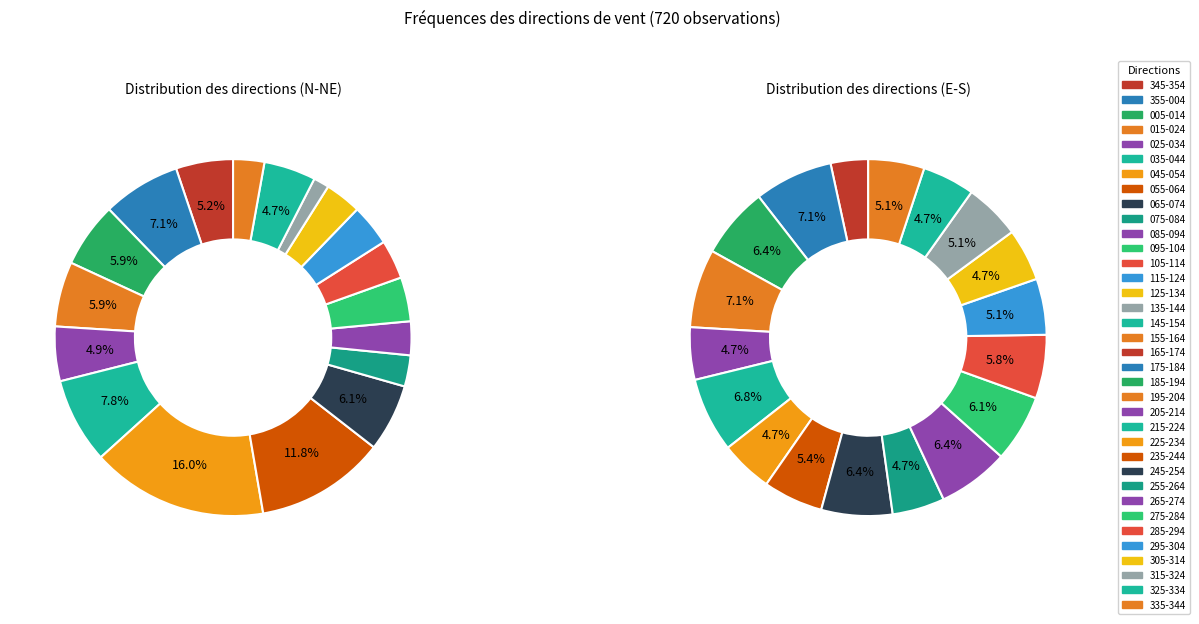

Between 315-324 and 305-314, which is larger?

315-324